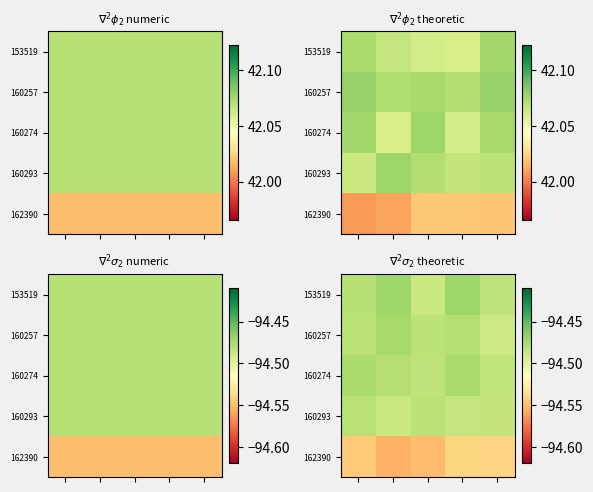

Which category has the lowest value across all series?

1